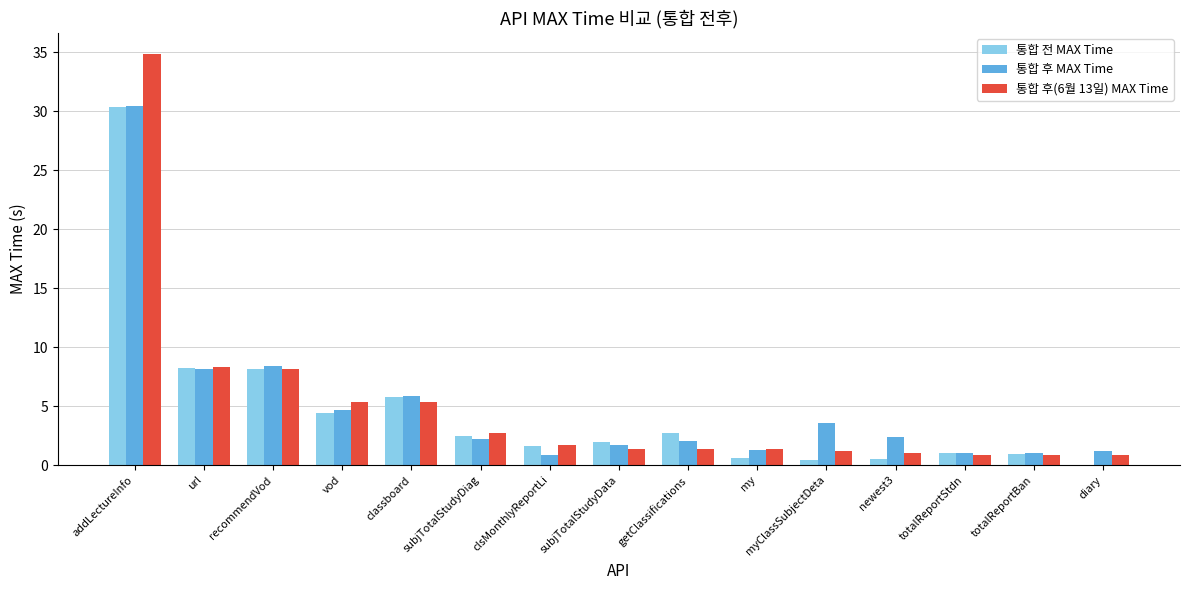

Between subjTotalStudyDiag and totalReportBan, which series saw the biggest shift?

통합 후(6월 13일) MAX Time